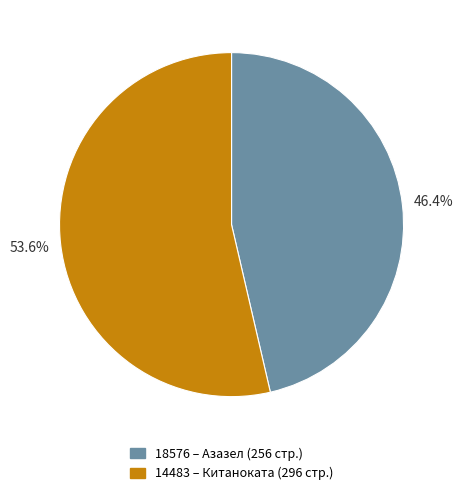

Is there any slice that represents more than half of the pie?

Yes